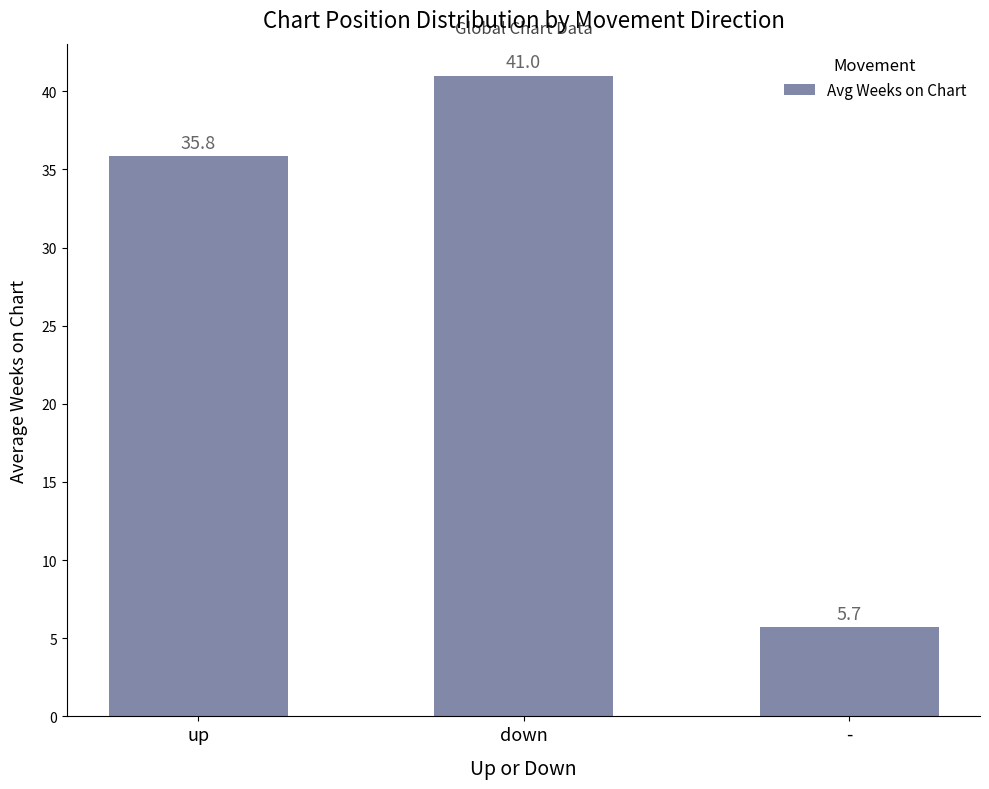

List the labels in order of value, smallest first.

-, up, down